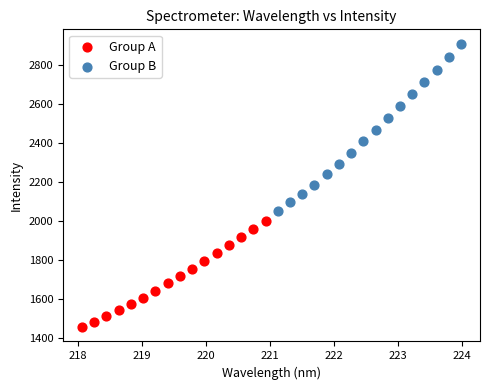

Which series reaches the maximum Y coordinate?

Group B